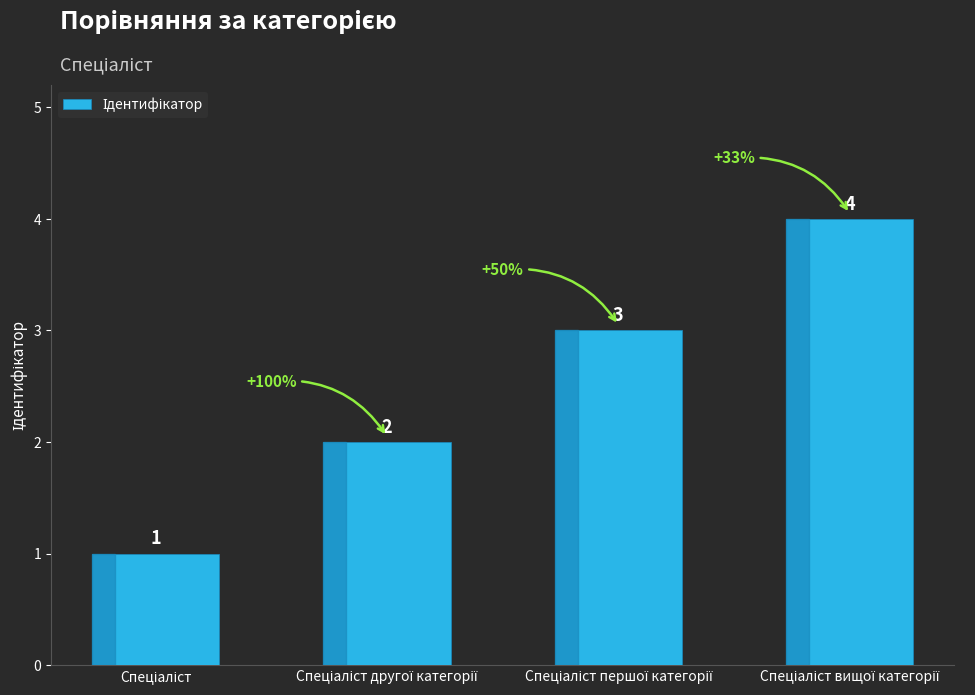

What is the maximum value shown in the chart?

4